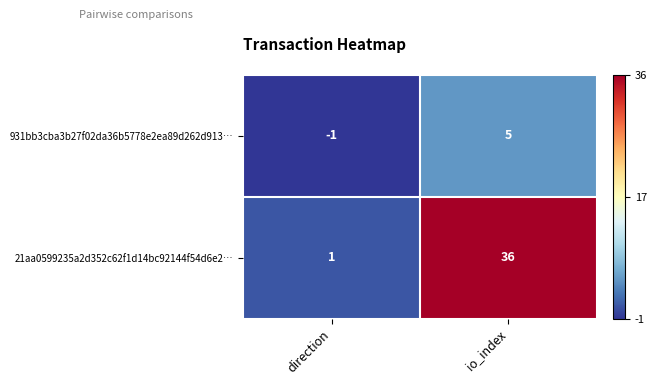

Is the value of 21aa0599235a2d352c62f1d14bc92144f54d6e2… at direction greater than the value of 931bb3cba3b27f02da36b5778e2ea89d262d913… at direction?

Yes